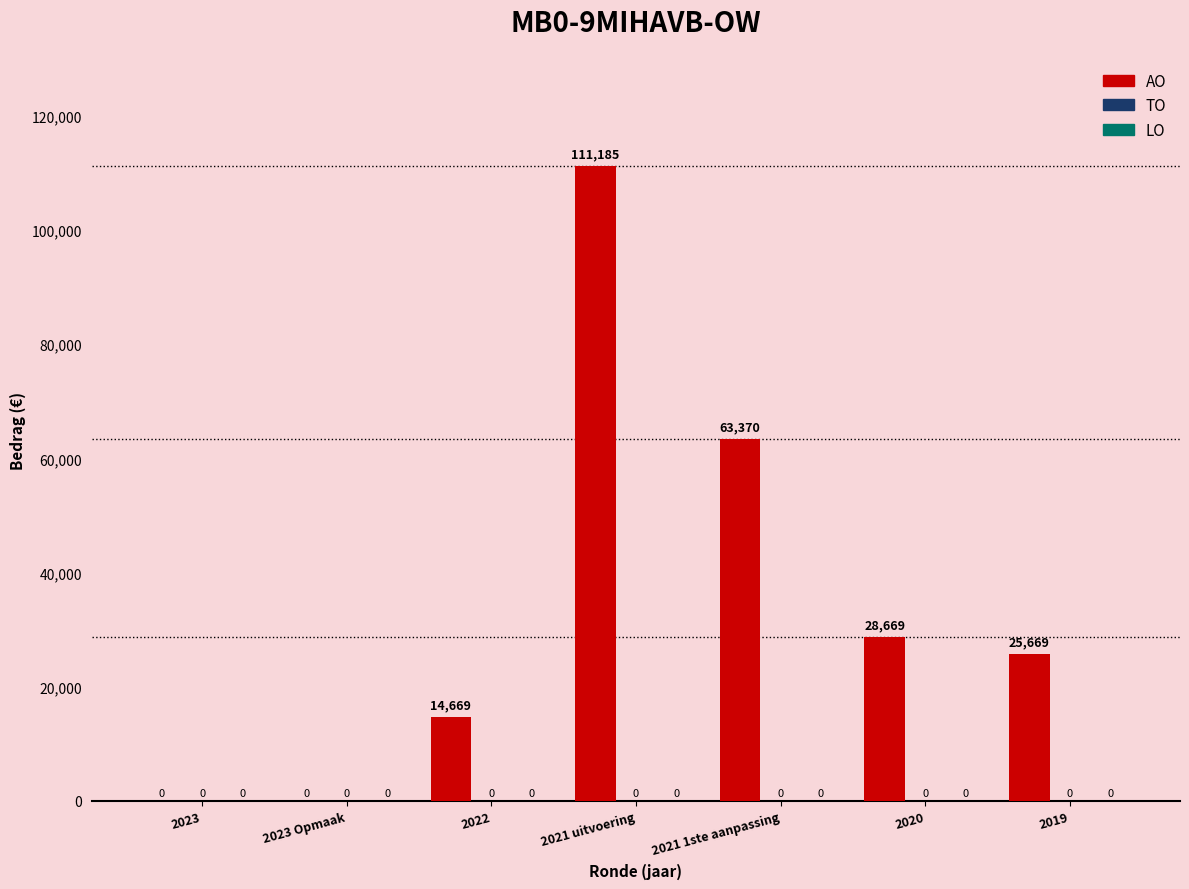

What is the greatest value displayed?

111185